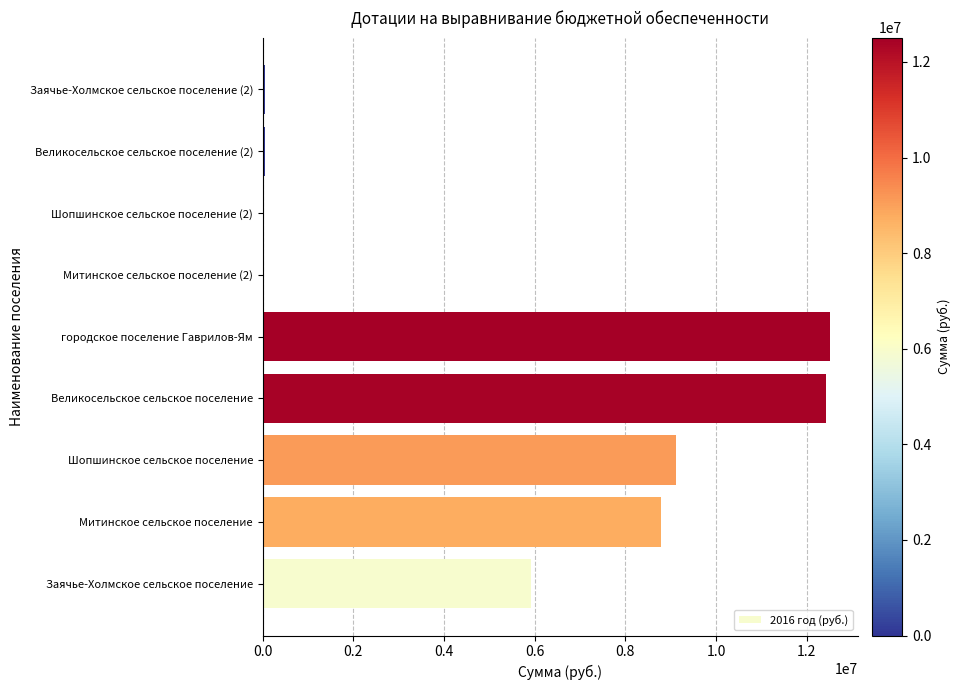

What is the sum of all values?

48915000